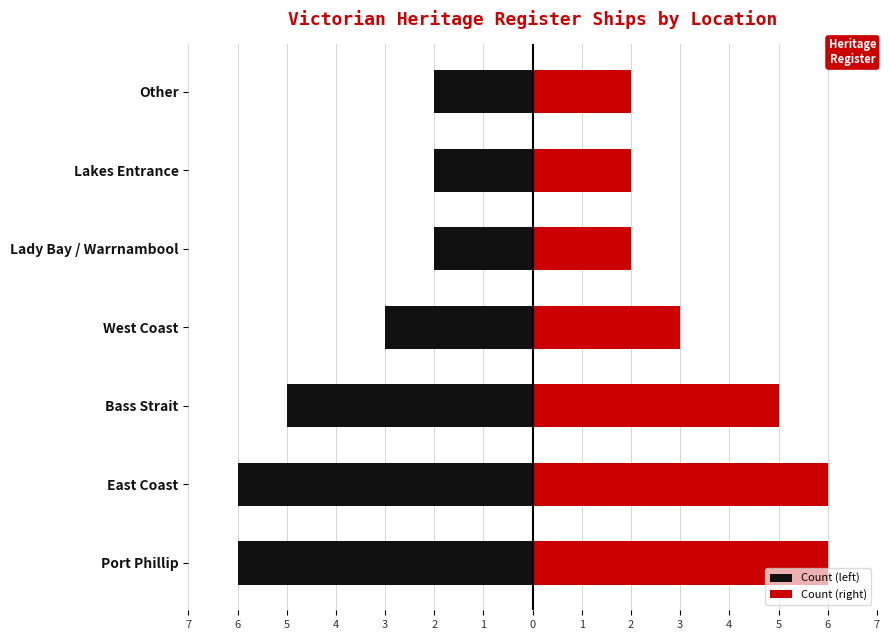

Rank the categories by Count (right) value from lowest to highest.

Lady Bay / Warrnambool, Lakes Entrance, Other, West Coast, Bass Strait, Port Phillip, East Coast